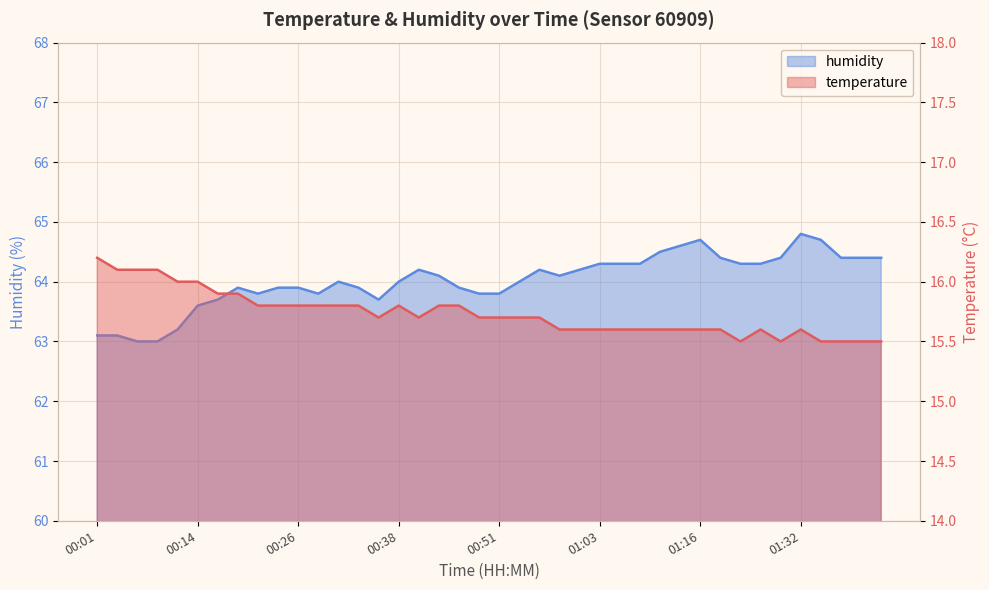

Between 00:43 and 00:46, which is larger?

00:43